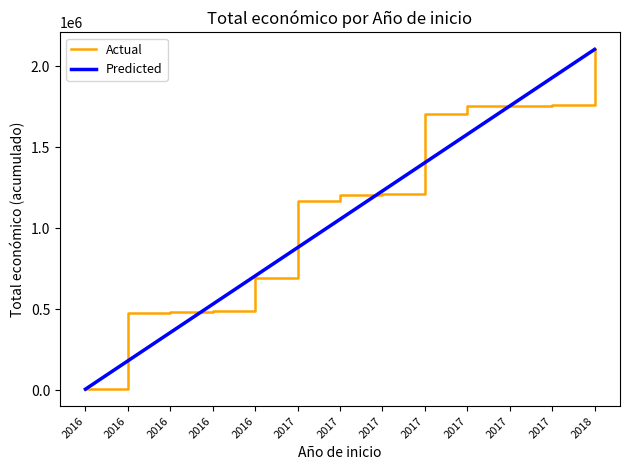

What are all the series names shown in the legend?

Actual, Predicted